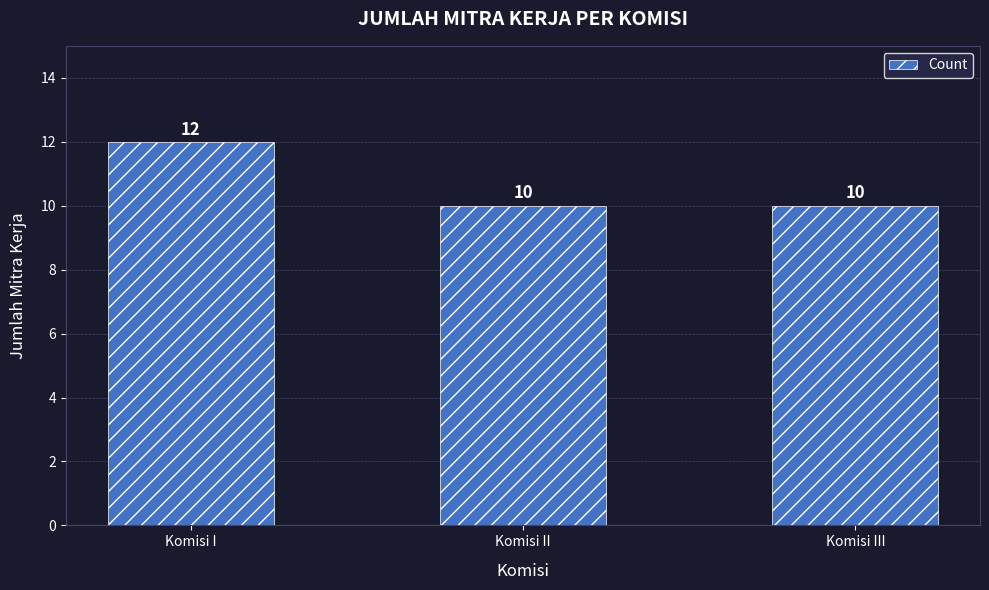

True or false: the data shows 17 at Komisi I.

False